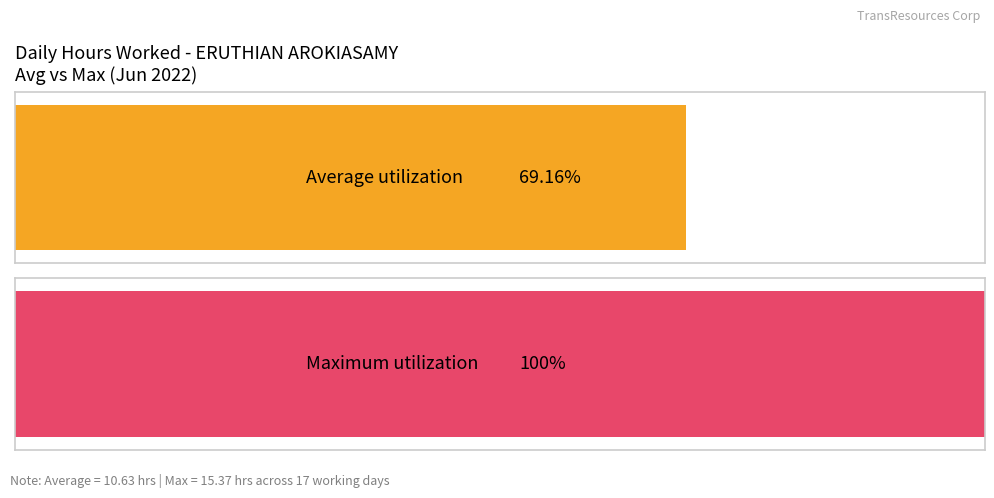

The value at 9-Thu is 2.0. True or false?

False